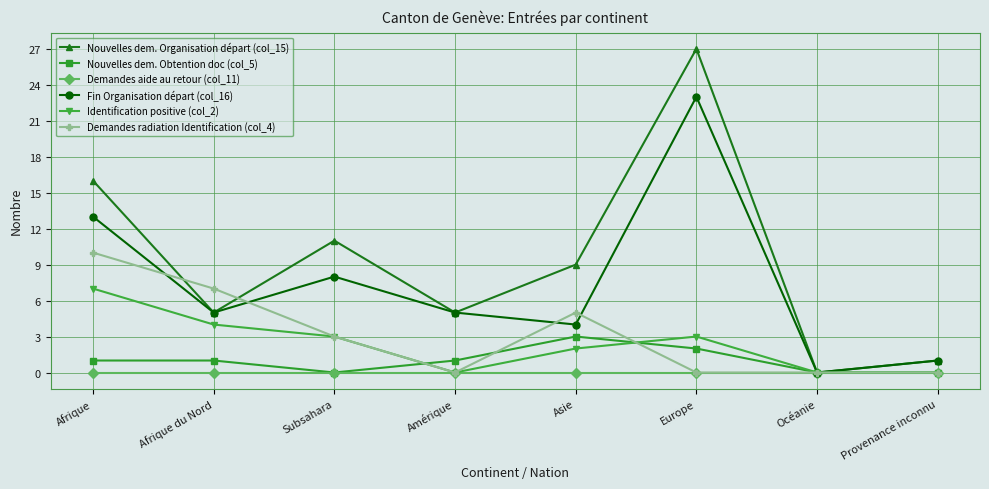

Which category has the highest value in the Nouvelles dem. Organisation départ (col_15) series?

Europe